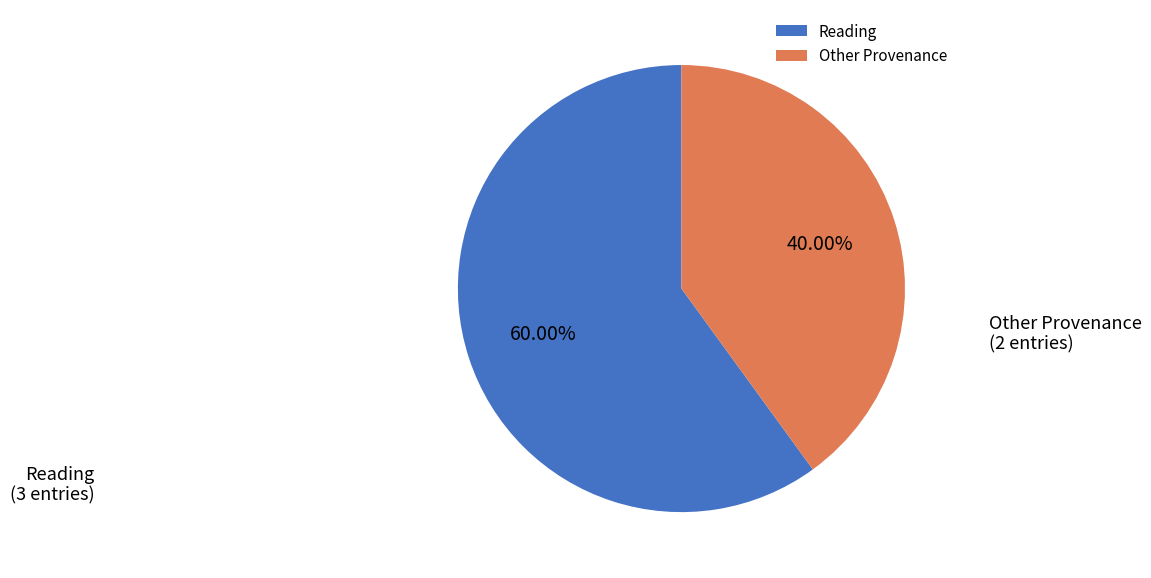

Rank the categories by value from lowest to highest.

Other Provenance, Reading